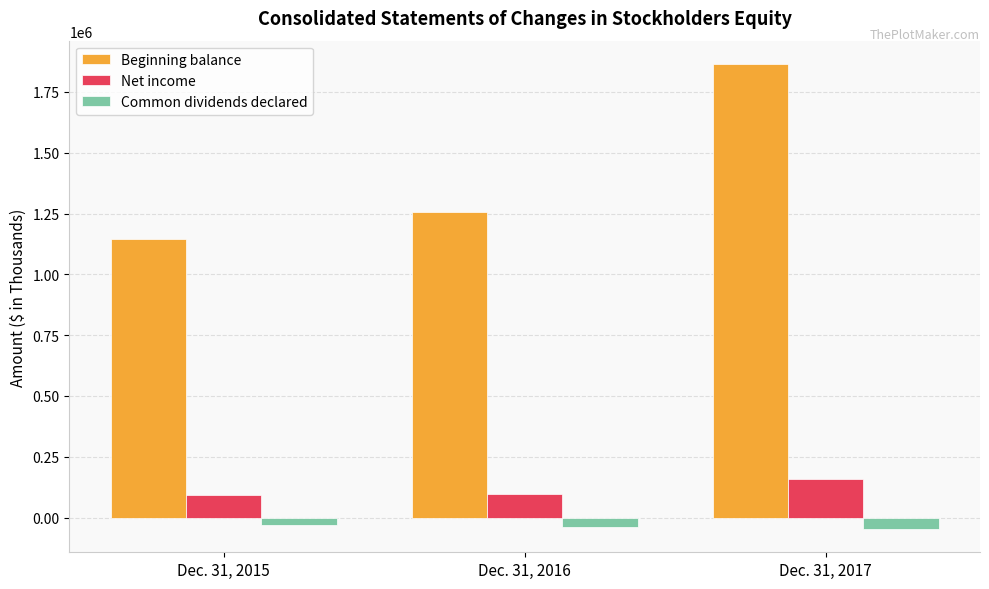

What is the sum of the Net income values at Dec. 31, 2017 and Dec. 31, 2015?

250219